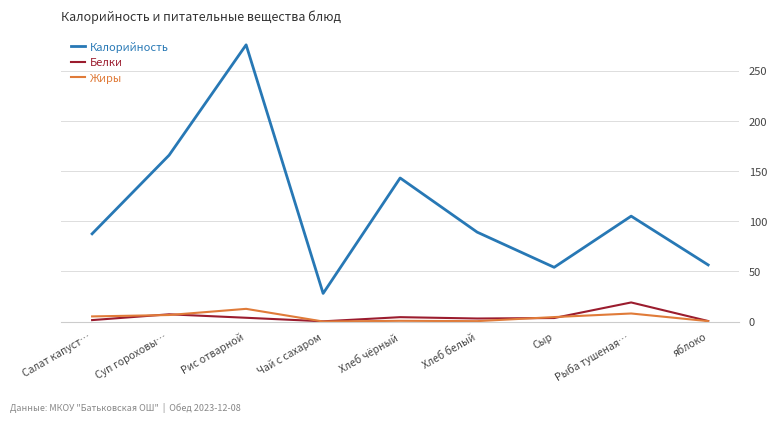

True or false: Белки and Калорийность cross at least once.

False